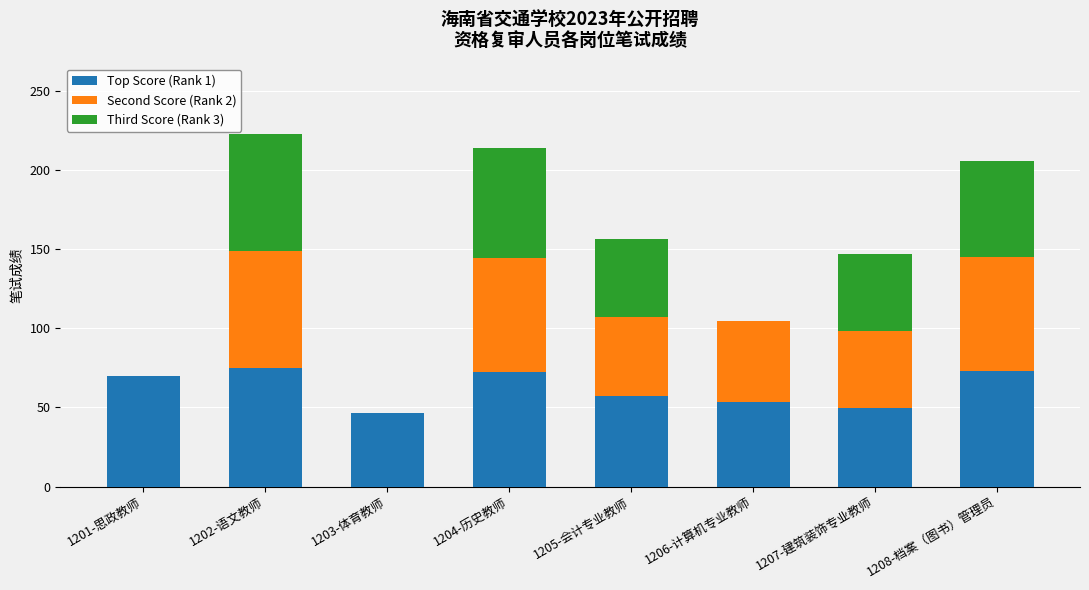

The Top Score (Rank 1) series shows 80.0 at 1207-建筑装饰专业教师. True or false?

False